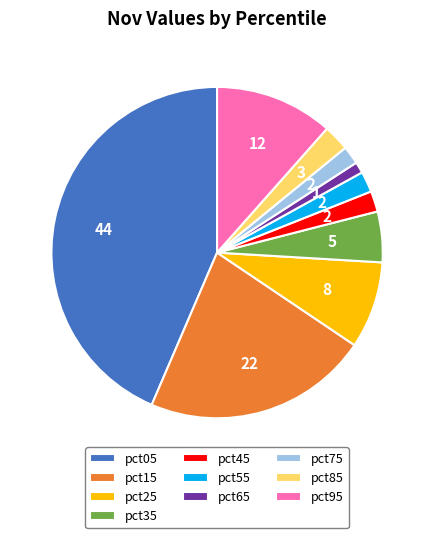

Which has a higher value, pct05 or pct25?

pct05